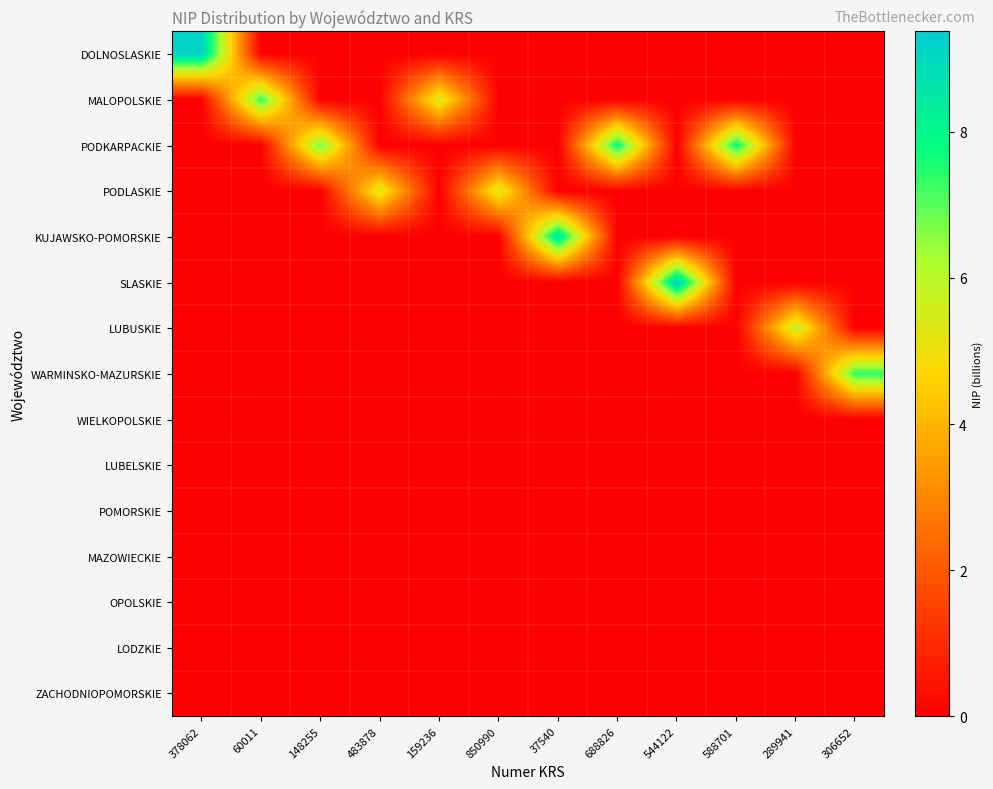

Reading left to right, what are all the values shown in this chart?

DOLNOSLASKIE: 378062=9.2	60011=0.0	148255=0.0	483878=0.0	159236=0.0	850990=0.0	37540=0.0	688826=0.0	544122=0.0	588701=0.0	289941=0.0	306652=0.0
MALOPOLSKIE: 378062=0.0	60011=7.3	148255=0.0	483878=0.0	159236=5.5	850990=0.0	37540=0.0	688826=0.0	544122=0.0	588701=0.0	289941=0.0	306652=0.0
PODKARPACKIE: 378062=0.0	60011=0.0	148255=6.9	483878=0.0	159236=0.0	850990=0.0	37540=0.0	688826=7.9	544122=0.0	588701=7.9	289941=0.0	306652=0.0
PODLASKIE: 378062=0.0	60011=0.0	148255=0.0	483878=5.4	159236=0.0	850990=5.4	37540=0.0	688826=0.0	544122=0.0	588701=0.0	289941=0.0	306652=0.0
KUJAWSKO-POMORSKIE: 378062=0.0	60011=0.0	148255=0.0	483878=0.0	159236=0.0	850990=0.0	37540=8.8	688826=0.0	544122=0.0	588701=0.0	289941=0.0	306652=0.0
SLASKIE: 378062=0.0	60011=0.0	148255=0.0	483878=0.0	159236=0.0	850990=0.0	37540=0.0	688826=0.0	544122=9.4	588701=0.0	289941=0.0	306652=0.0
LUBUSKIE: 378062=0.0	60011=0.0	148255=0.0	483878=0.0	159236=0.0	850990=0.0	37540=0.0	688826=0.0	544122=0.0	588701=0.0	289941=5.9	306652=0.0
WARMINSKO-MAZURSKIE: 378062=0.0	60011=0.0	148255=0.0	483878=0.0	159236=0.0	850990=0.0	37540=0.0	688826=0.0	544122=0.0	588701=0.0	289941=0.0	306652=7.4
WIELKOPOLSKIE: 378062=0.0	60011=0.0	148255=0.0	483878=0.0	159236=0.0	850990=0.0	37540=0.0	688826=0.0	544122=0.0	588701=0.0	289941=0.0	306652=0.0
LUBELSKIE: 378062=0.0	60011=0.0	148255=0.0	483878=0.0	159236=0.0	850990=0.0	37540=0.0	688826=0.0	544122=0.0	588701=0.0	289941=0.0	306652=0.0
POMORSKIE: 378062=0.0	60011=0.0	148255=0.0	483878=0.0	159236=0.0	850990=0.0	37540=0.0	688826=0.0	544122=0.0	588701=0.0	289941=0.0	306652=0.0
MAZOWIECKIE: 378062=0.0	60011=0.0	148255=0.0	483878=0.0	159236=0.0	850990=0.0	37540=0.0	688826=0.0	544122=0.0	588701=0.0	289941=0.0	306652=0.0
OPOLSKIE: 378062=0.0	60011=0.0	148255=0.0	483878=0.0	159236=0.0	850990=0.0	37540=0.0	688826=0.0	544122=0.0	588701=0.0	289941=0.0	306652=0.0
LODZKIE: 378062=0.0	60011=0.0	148255=0.0	483878=0.0	159236=0.0	850990=0.0	37540=0.0	688826=0.0	544122=0.0	588701=0.0	289941=0.0	306652=0.0
ZACHODNIOPOMORSKIE: 378062=0.0	60011=0.0	148255=0.0	483878=0.0	159236=0.0	850990=0.0	37540=0.0	688826=0.0	544122=0.0	588701=0.0	289941=0.0	306652=0.0